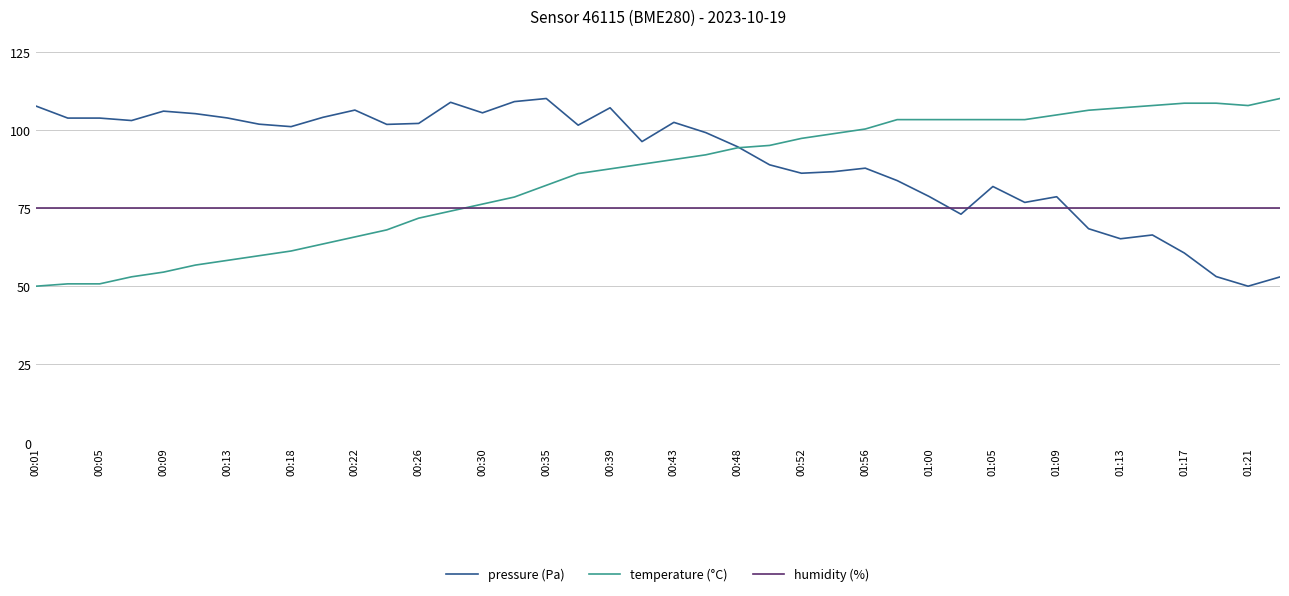

Which series has the largest total across all categories?

pressure (Pa)